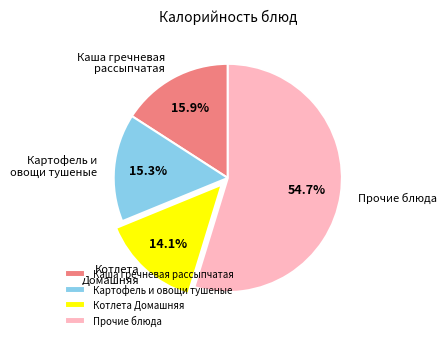

Rank the categories by value from highest to lowest.

Прочие блюда, Каша гречневая рассыпчатая, Картофель и овощи тушеные, Котлета Домашняя